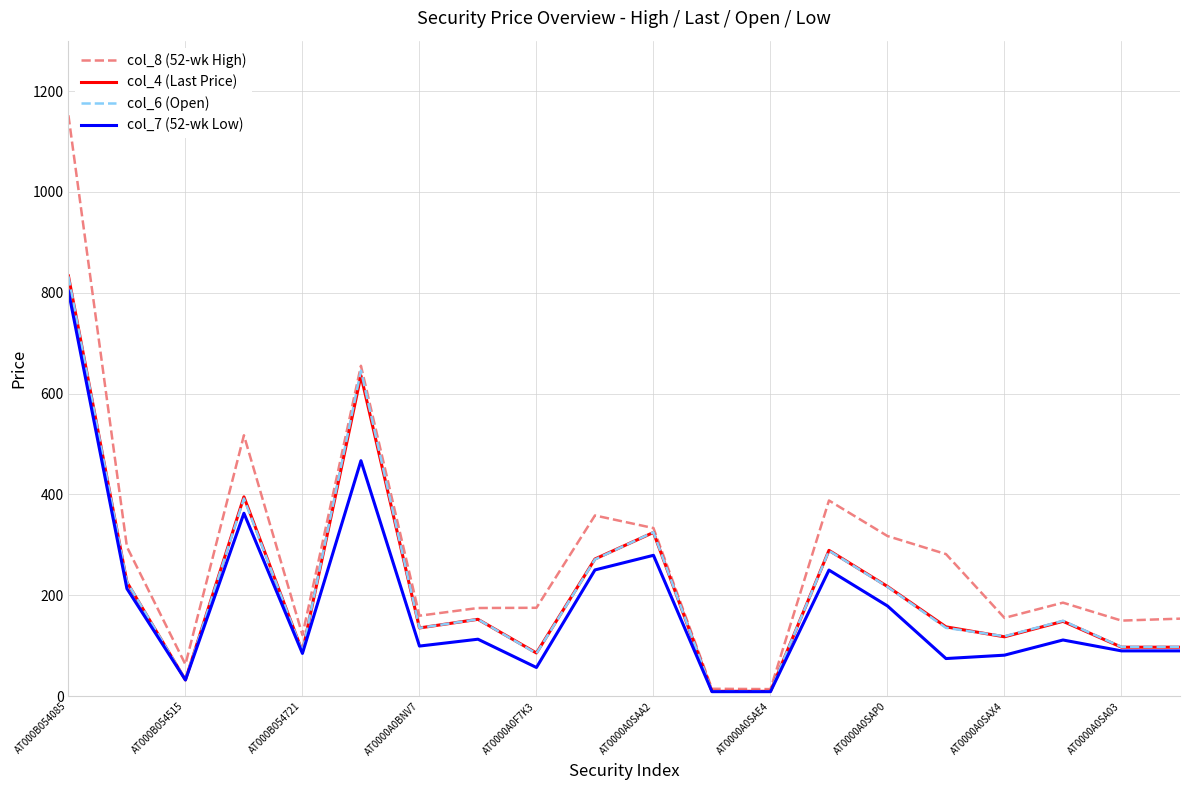

What is the greatest value displayed?

1152.0